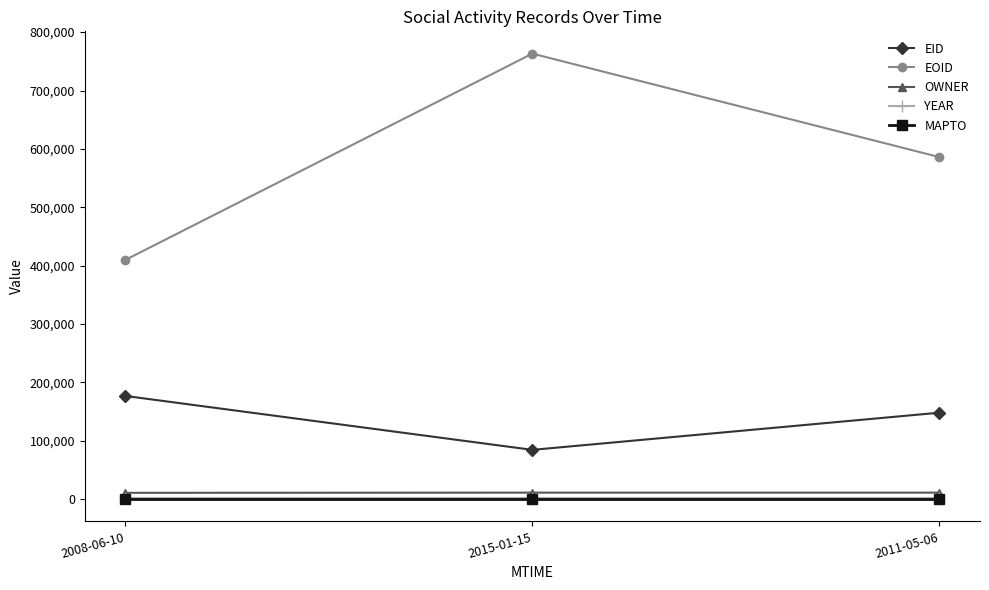

What is the label of the 1st point from the left?

2008-06-10